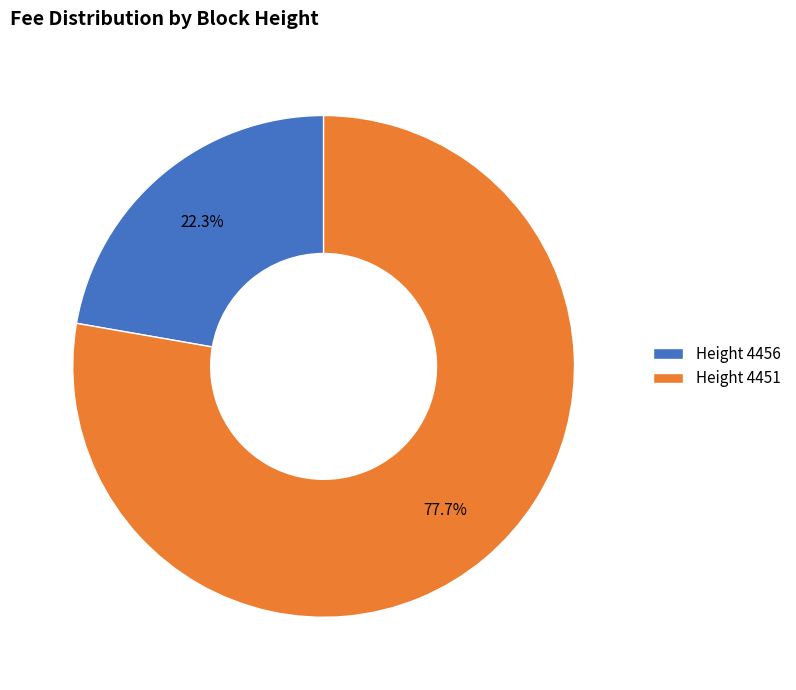

Combined, what portion of the pie is Height 4456 and Height 4451?

100.0%